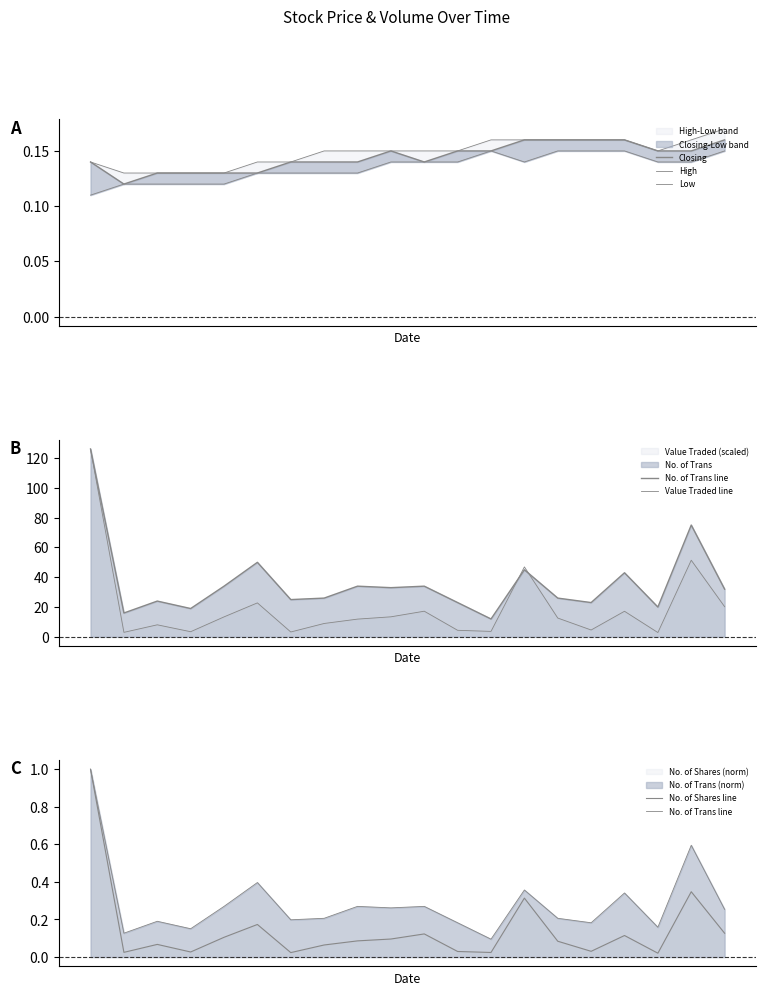

List the labels in order of High value, largest first.

19, 12, 13, 14, 15, 16, 18, 7, 8, 9, 10, 11, 17, 0, 5, 6, 1, 2, 3, 4